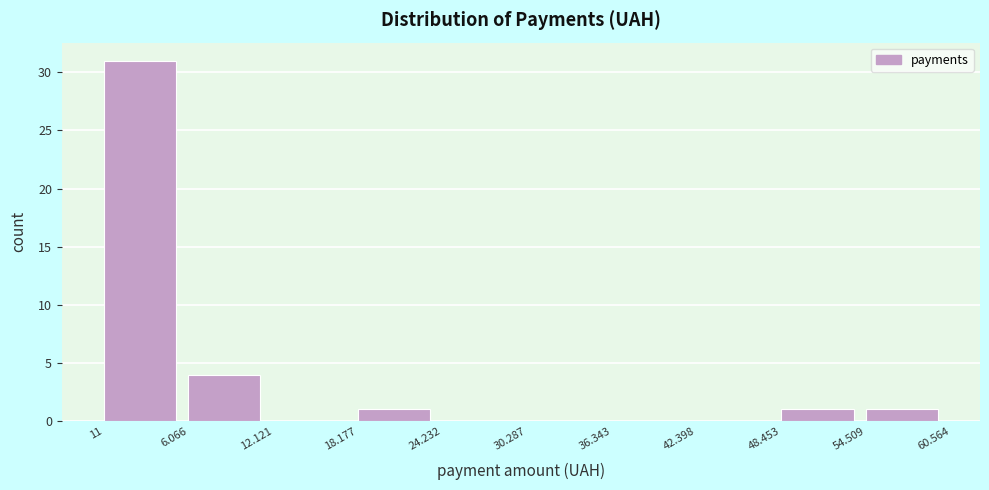

Reading left to right, extract all data points from this chart.

11=31	6.066=4	12.121=0	18.177=1	24.232=0	30.287=0	36.343=0	42.398=0	48.453=1	54.509=1